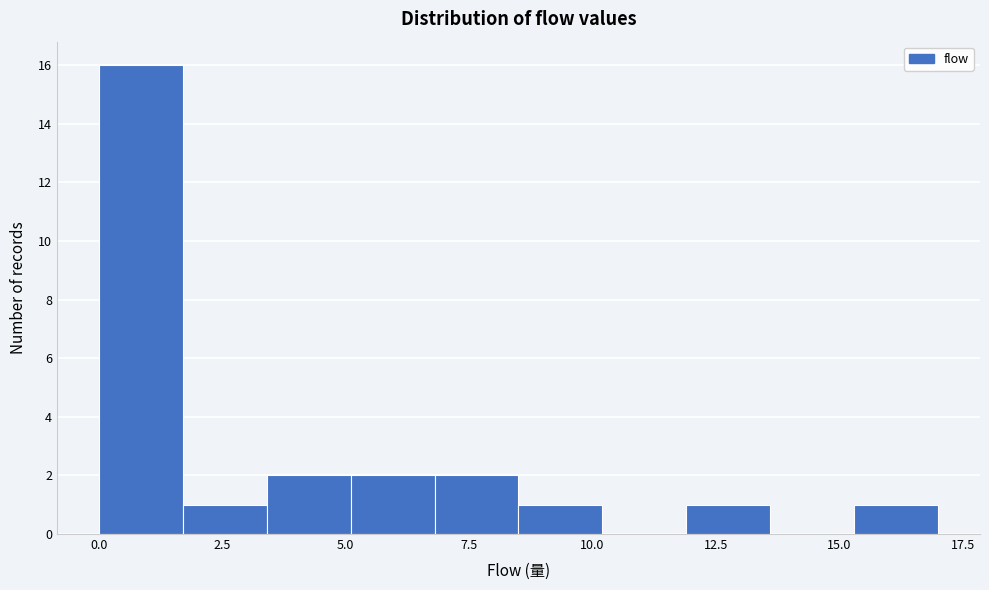

Around what value on the x-axis is the tallest bar? Give the approximate position of its centre, as read against the axis.

1.0